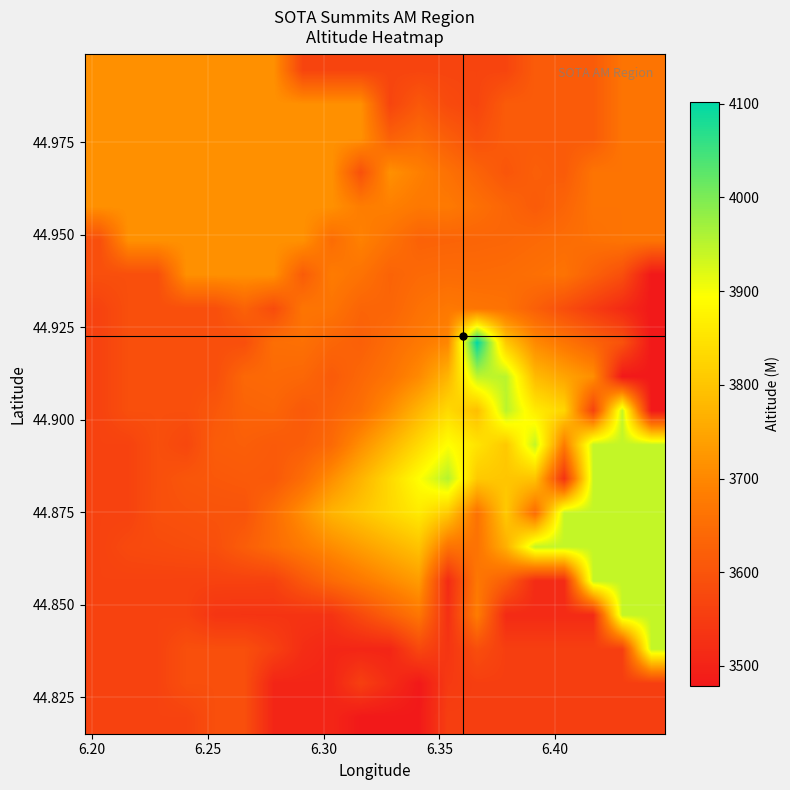

How many series are shown in this chart?

20